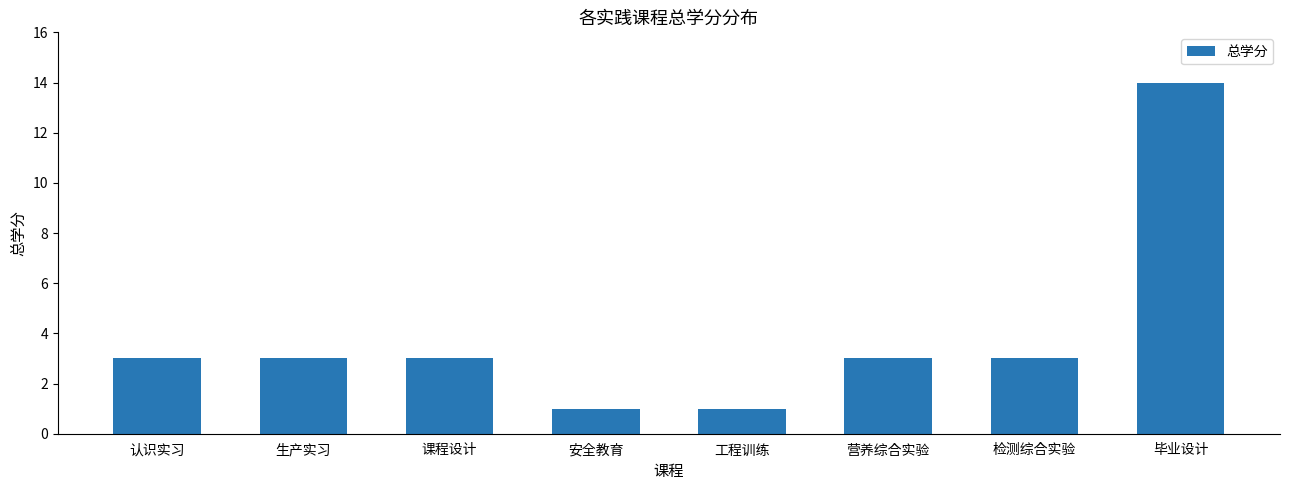

True or false: the data shows 4 at 认识实习.

False